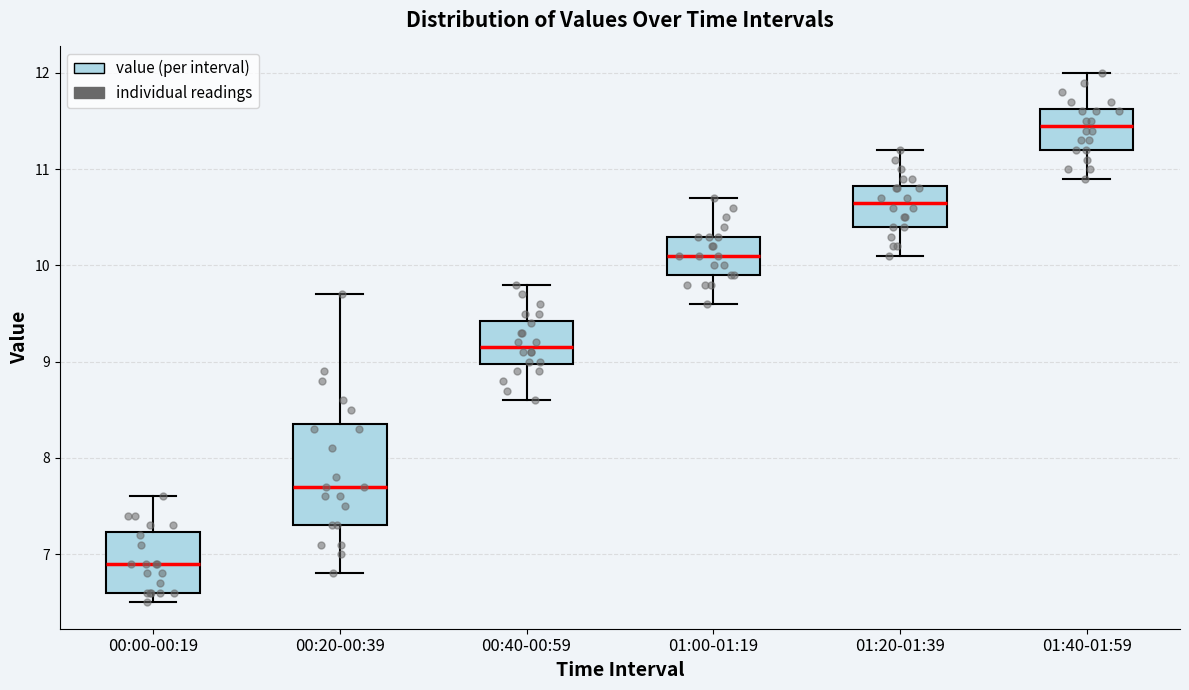

Where does the median line of the box for 00:00-00:19 sit on the y-axis? The values are not printed on the chart, so give them approximately, as read against the axis.

6.9